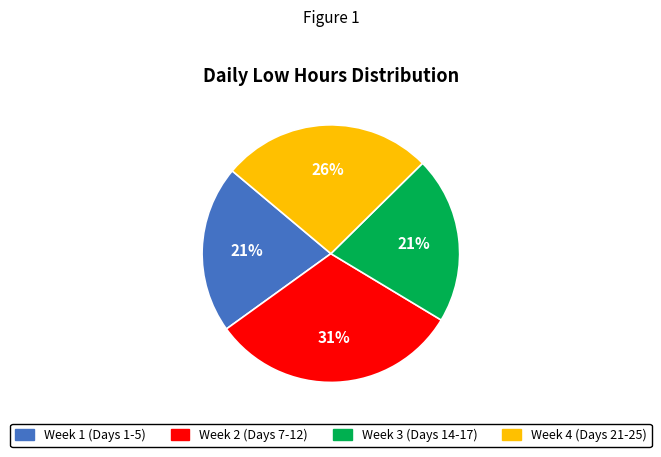

Does any single category account for the majority?

No